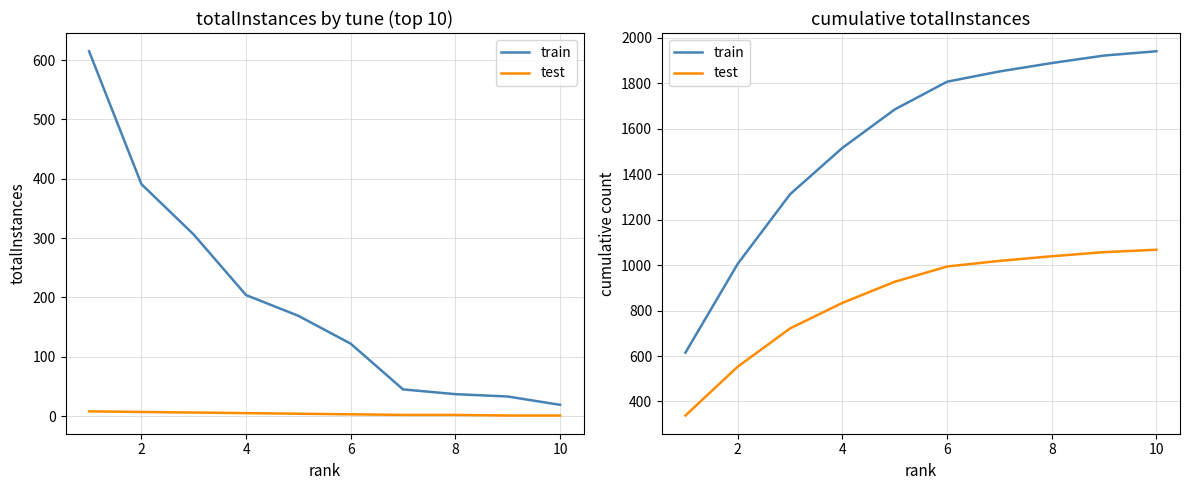

Reading left to right, what are all the values shown in this chart?

train: 615.0	1006.0	1312.0	1516.0	1685.0	1807.0	1852.0	1889.0	1922.0	1941.0
test: 338.2	553.3	721.6	833.8	926.8	993.9	1018.6	1039.0	1057.1	1067.6